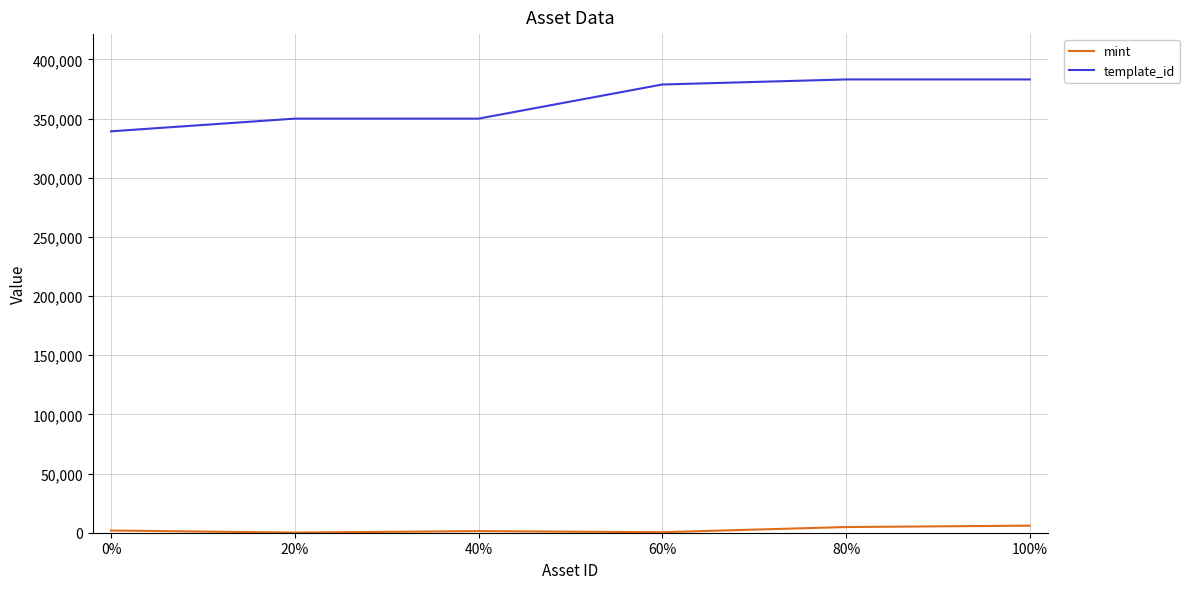

The value of template_id at 80% is 383071. True or false?

True